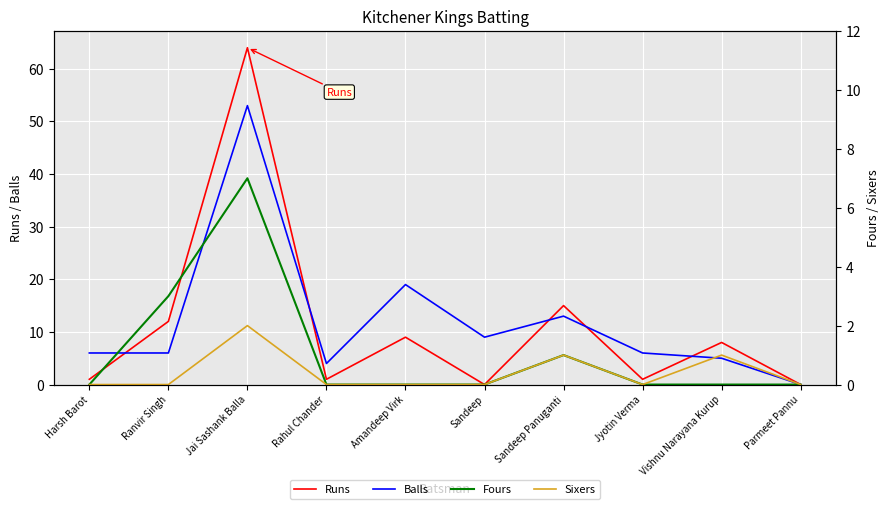

How many interior local peaks does the Balls series have?

3